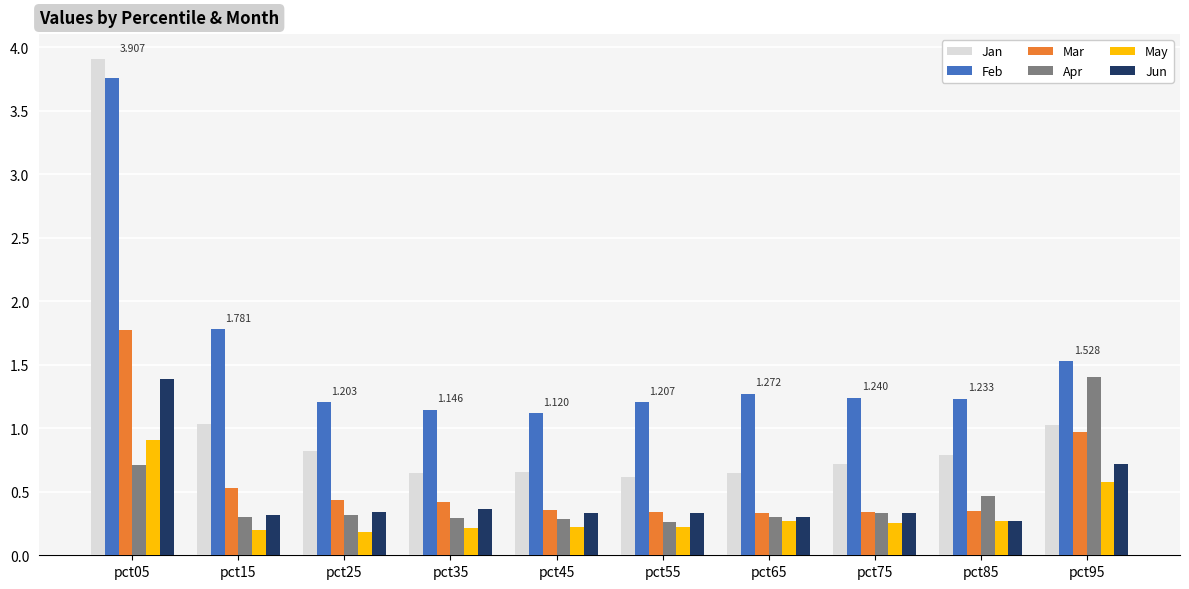

How many distinct data groups are displayed?

6